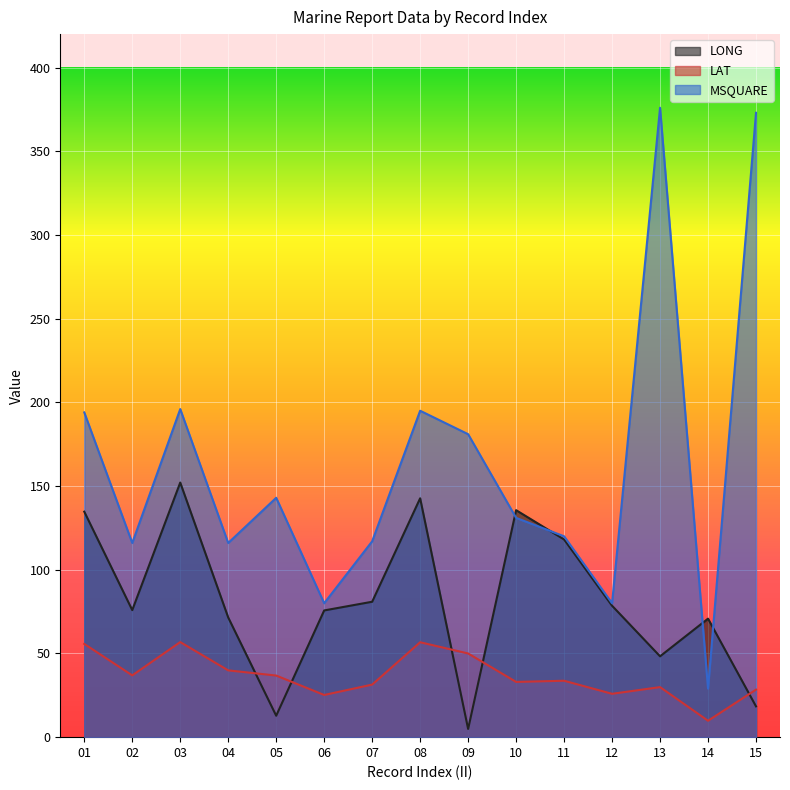

True or false: MSQUARE and LAT intersect in this chart.

False